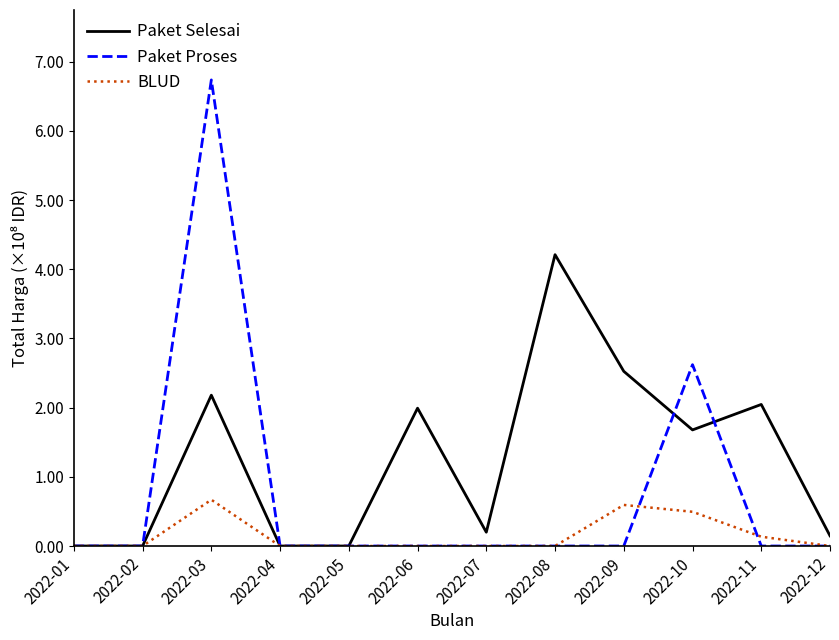

How many BLUD values are between 0 and 1?

12